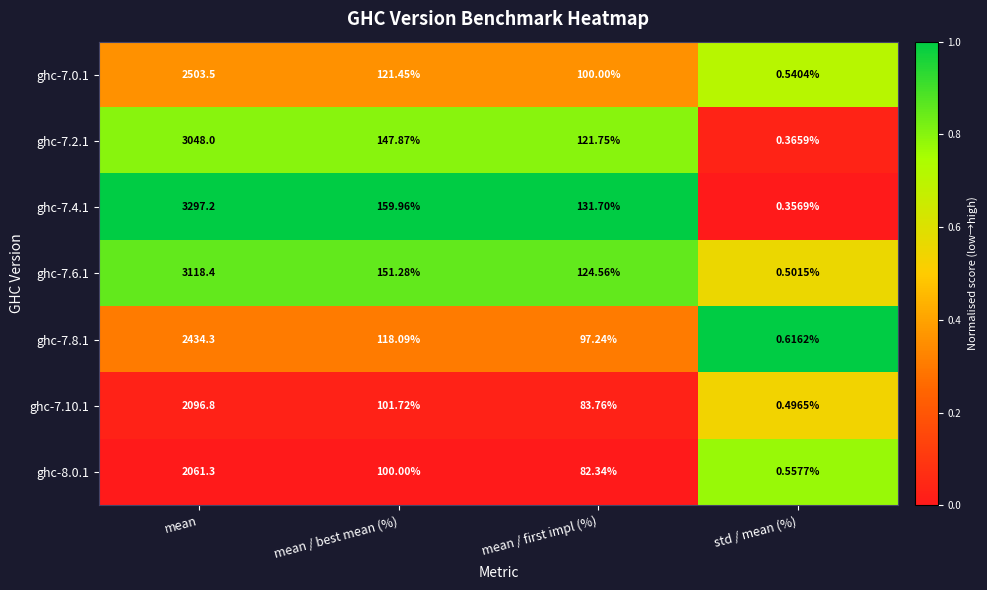

Which category has the highest value in the ghc-7.4.1 series?

mean